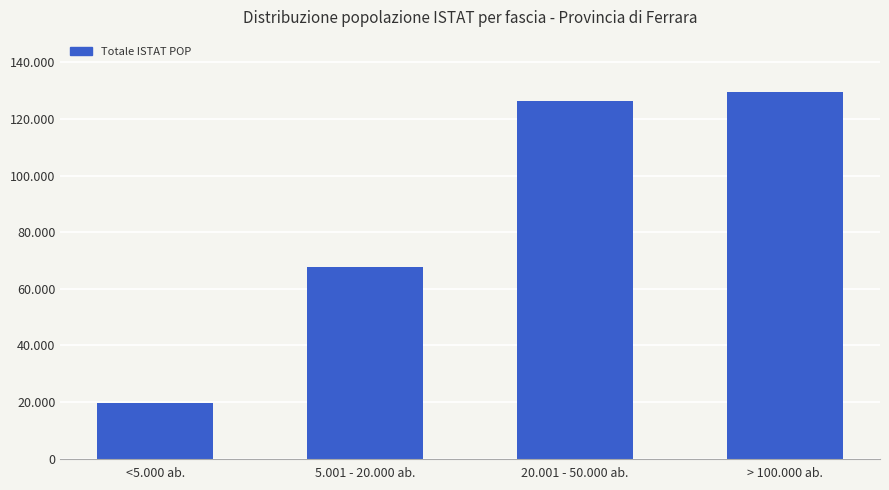

Is it true that the value at 5.001 - 20.000 ab. is 27621?

False